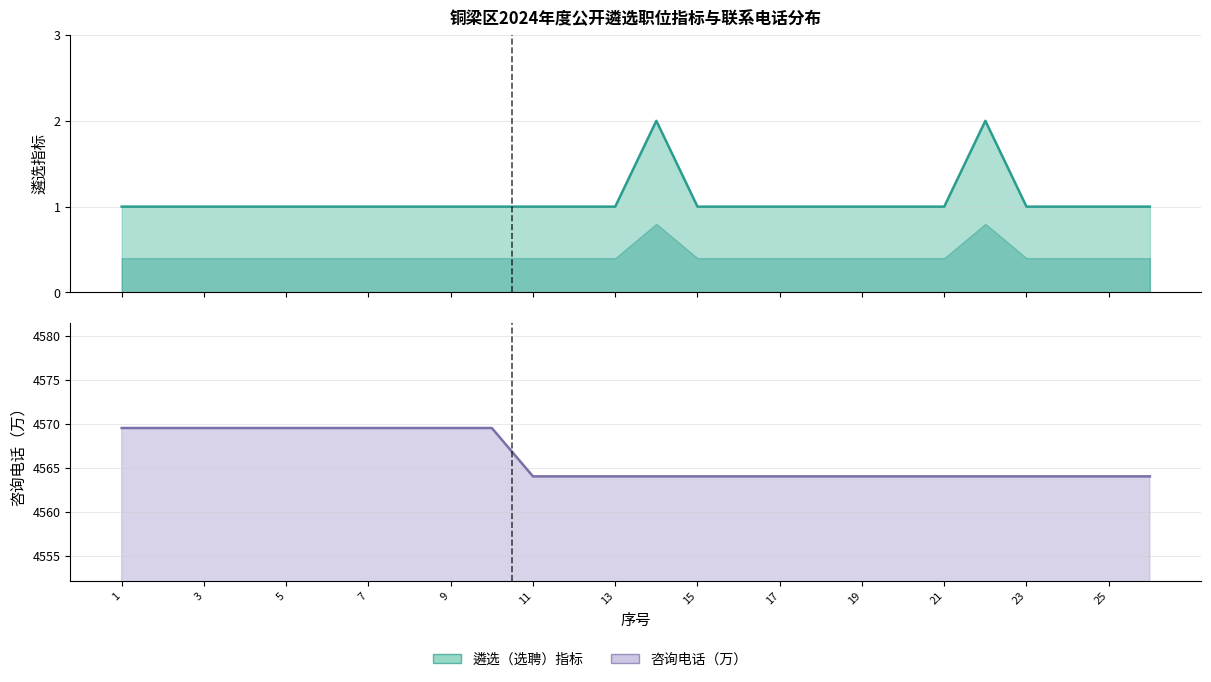

True or false: 咨询电话 has a value of 1180.6 at 3.

False